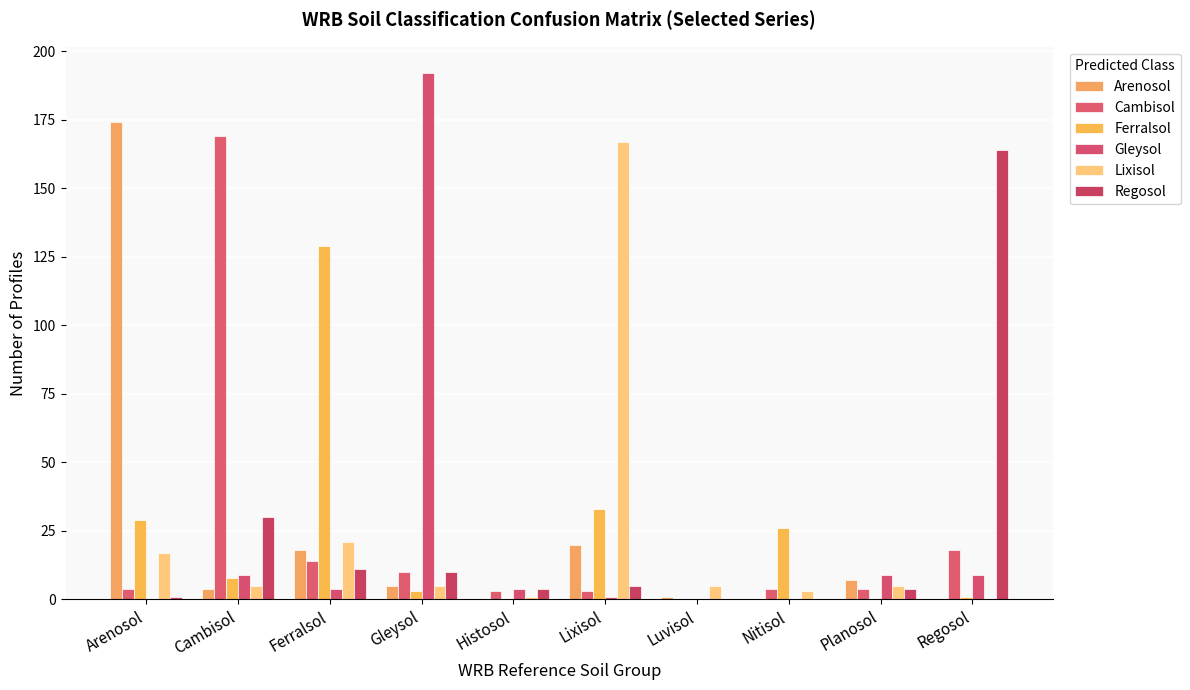

What is the spread (max minus min) of values at Nitisol?

26